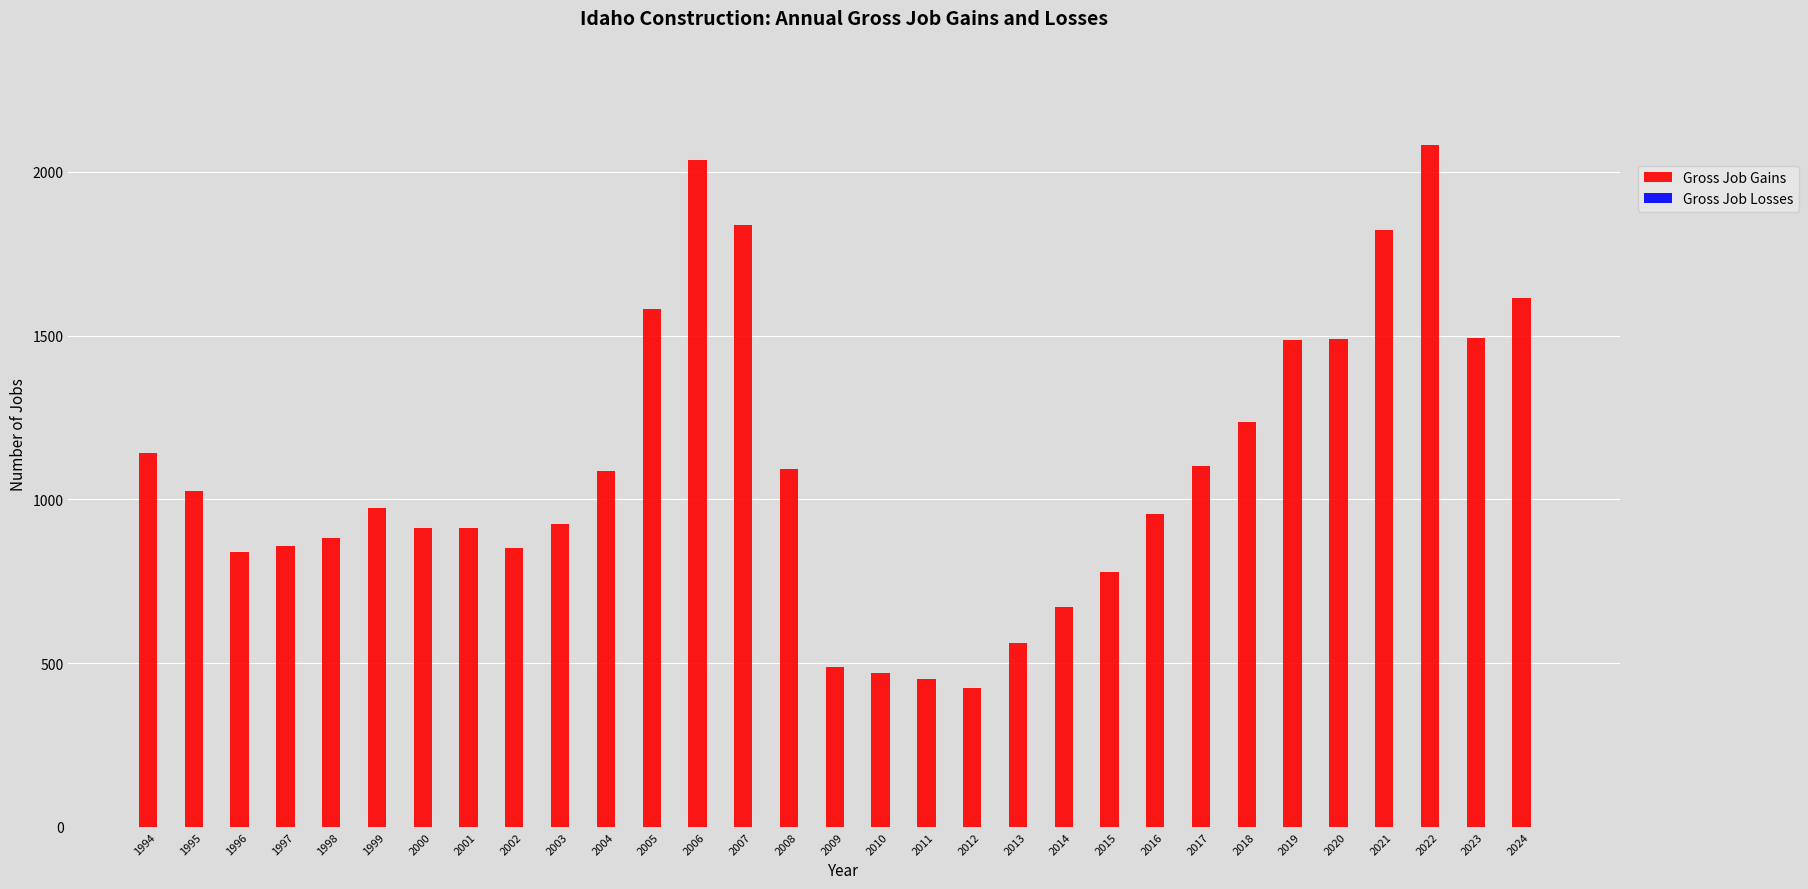

What is the value of the 2nd bar from the left?

1024